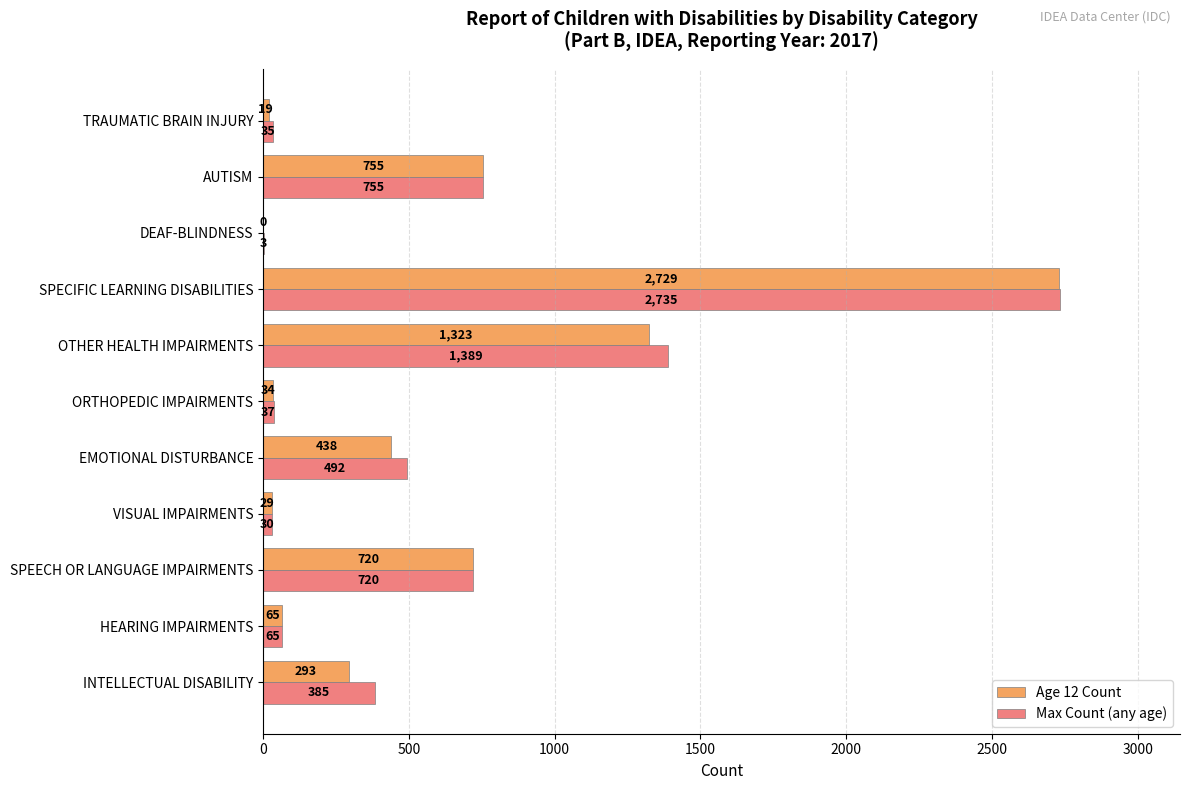

Which category has the highest value across all series?

SPECIFIC LEARNING DISABILITIES